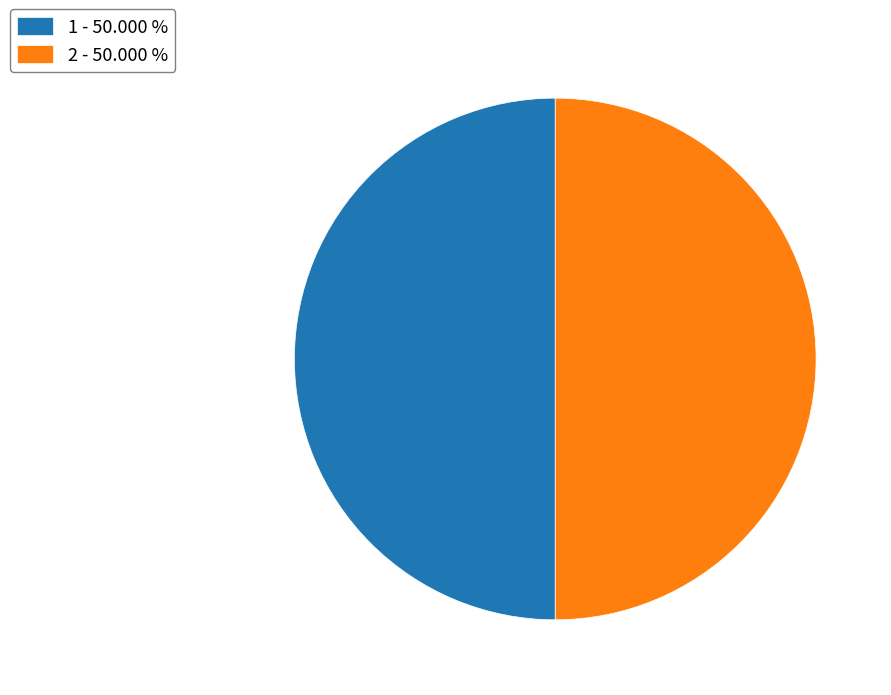

The 1 slice represents 50% of the pie. True or false?

True